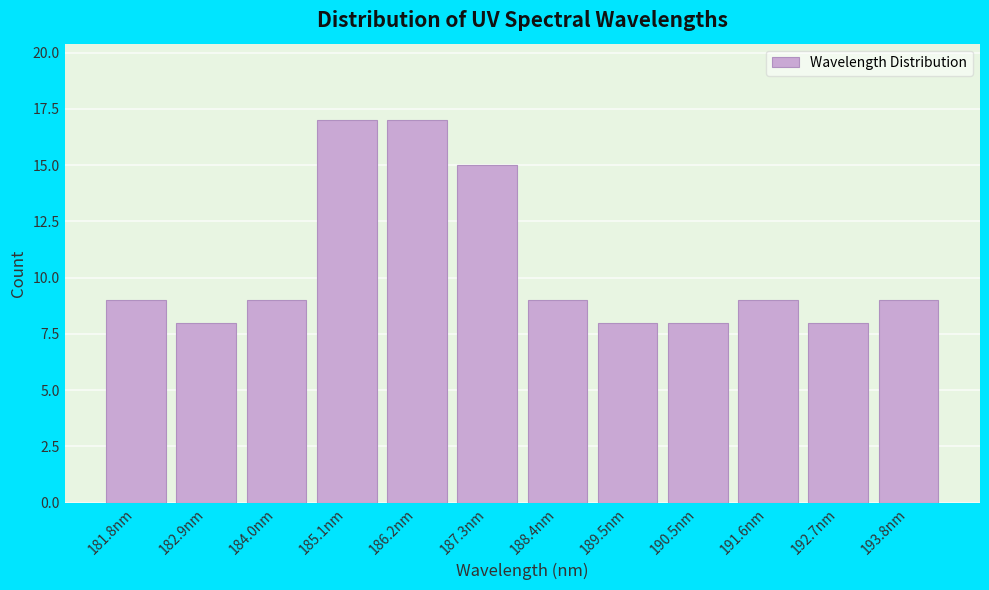

Reading left to right, what are all the values shown in this chart?

9	8	9	17	17	15	9	8	8	9	8	9